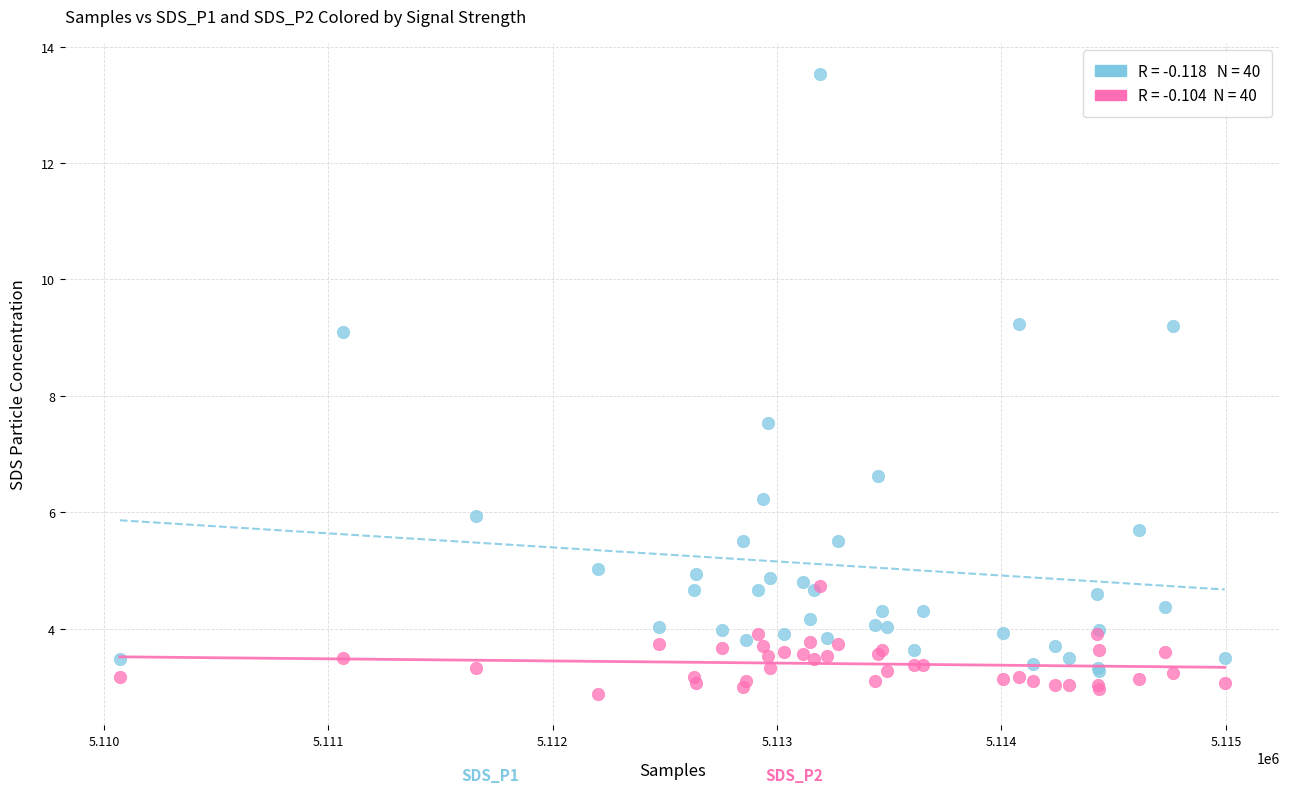

Across all series, what Y value is closest to 8?

7.5